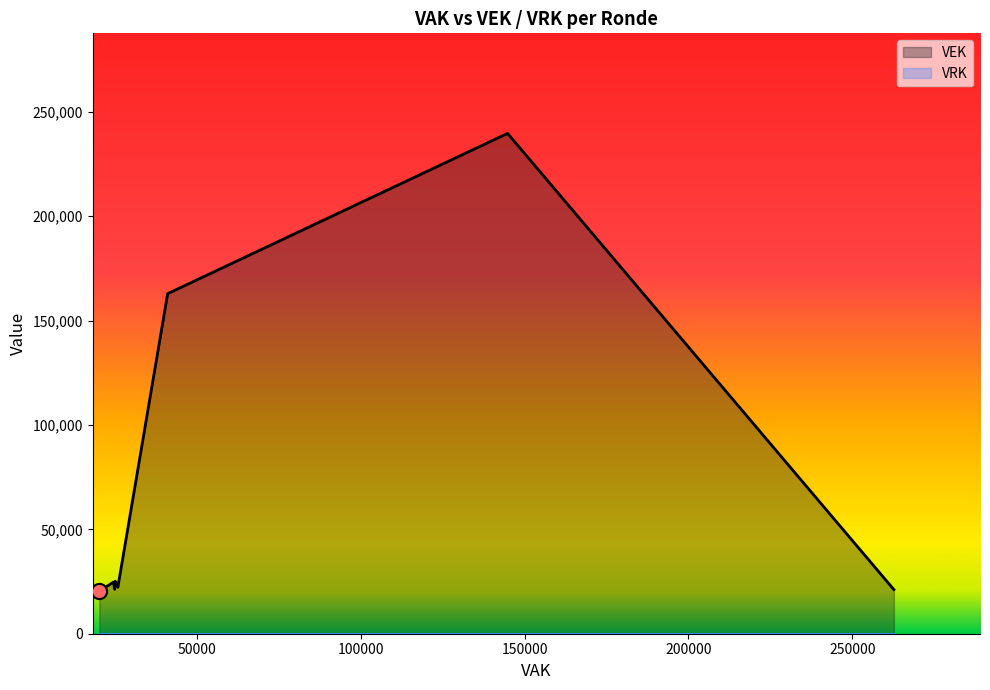

Which series reaches the minimum Y coordinate?

VRK